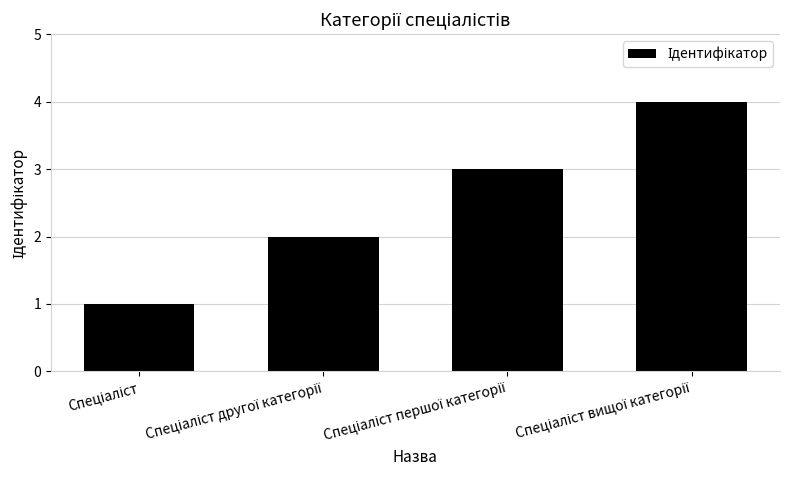

What is the sum of all values?

10